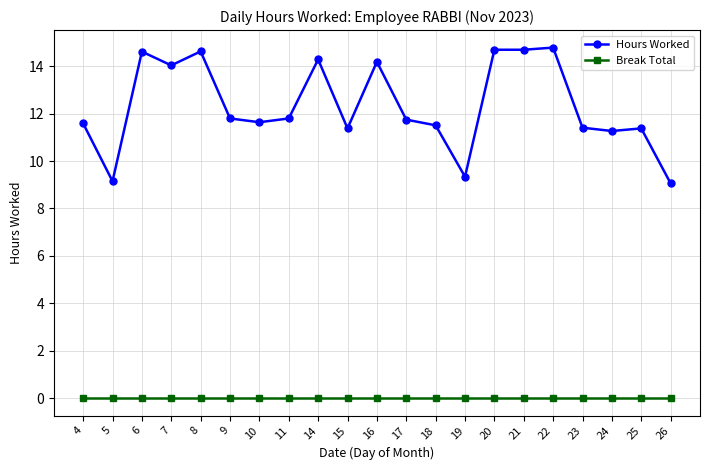

What is the lowest value of the Hours Worked series?

9.1